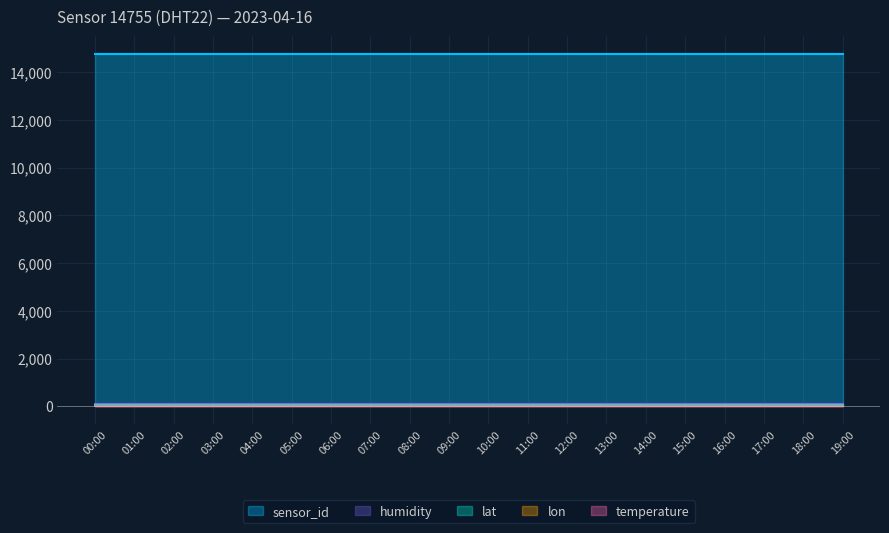

What is the value of the lon point at the 20th from the left?

7.0